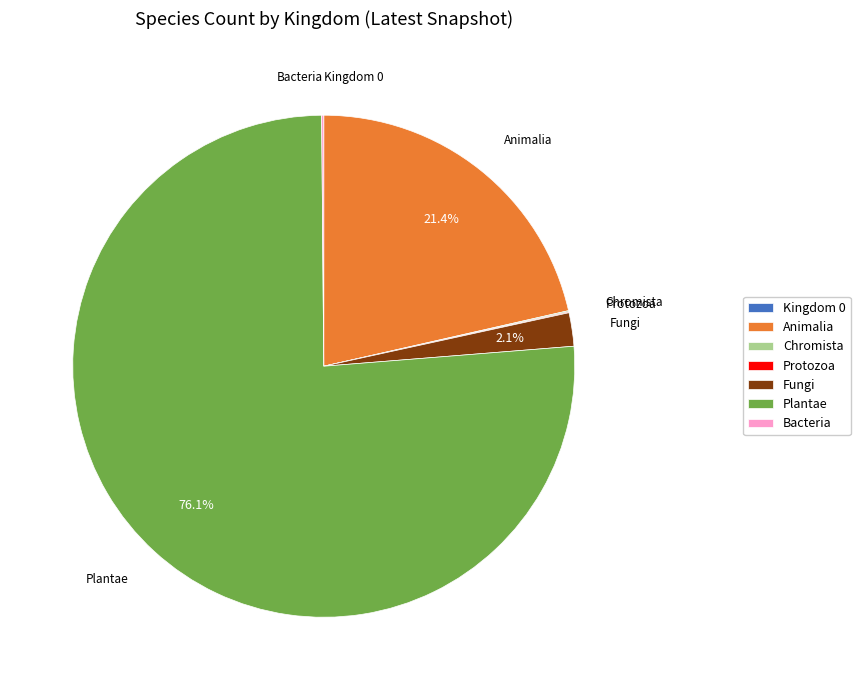

Combined, what portion of the pie is Animalia and Plantae?

97.6%